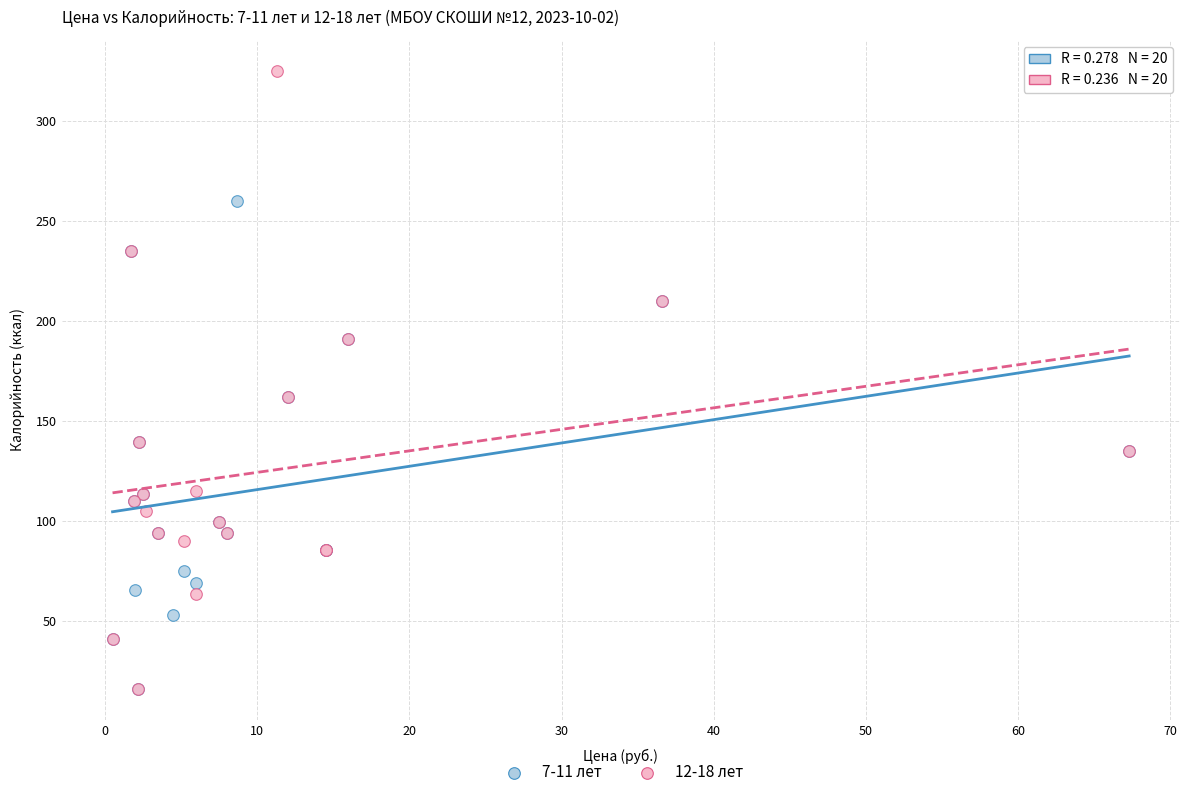

Which series has the widest spread of Y values?

12-18 лет